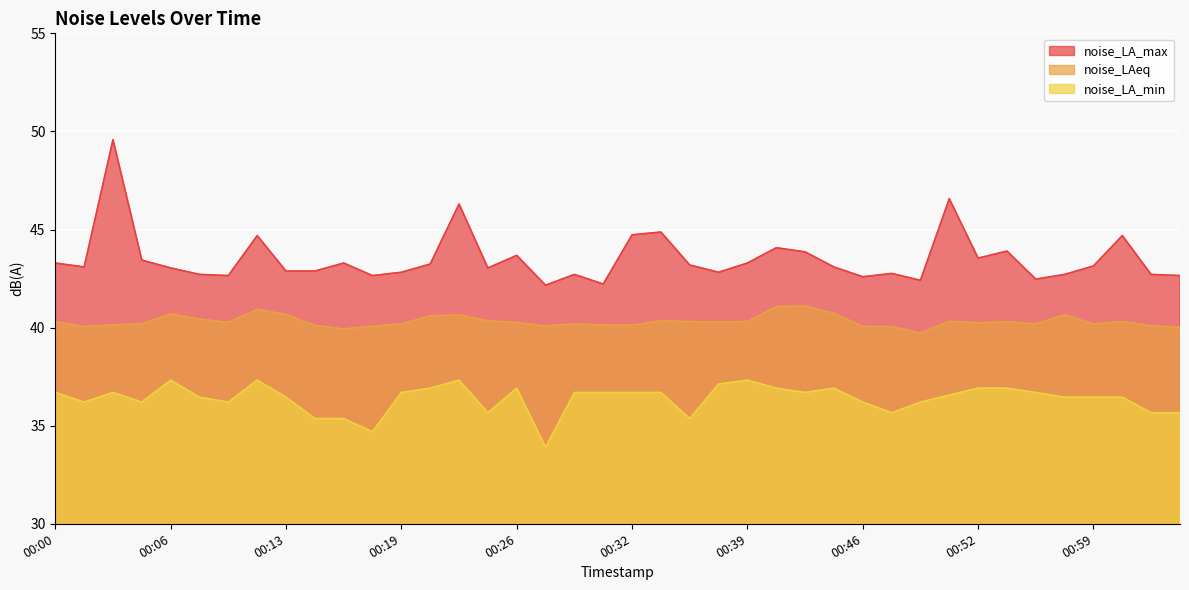

How many interior local valleys does the noise_LA_max series have?

11